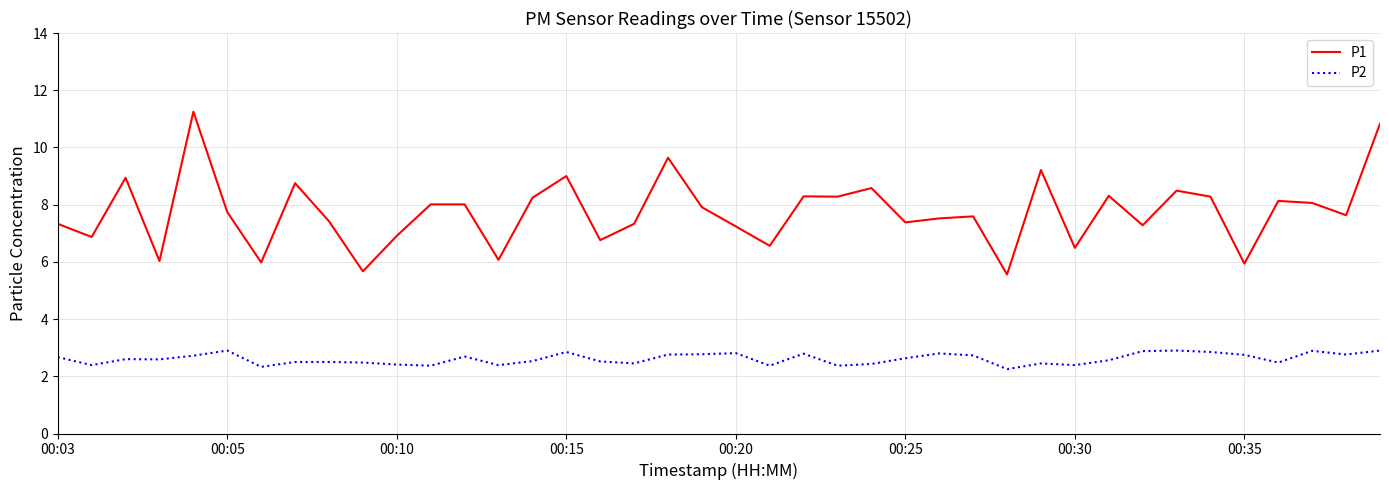

Which series has the largest total across all categories?

P1